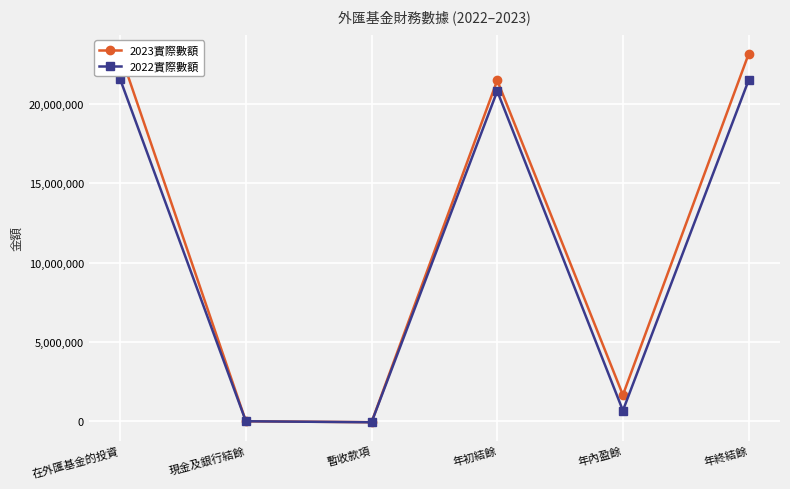

Does the chart display data point markers on the line(s)?

Yes